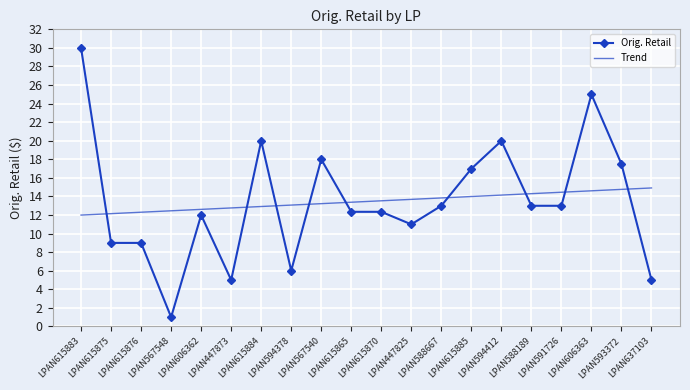

Is it true that Orig. Retail equals 12.3 at LPAN615865?

True